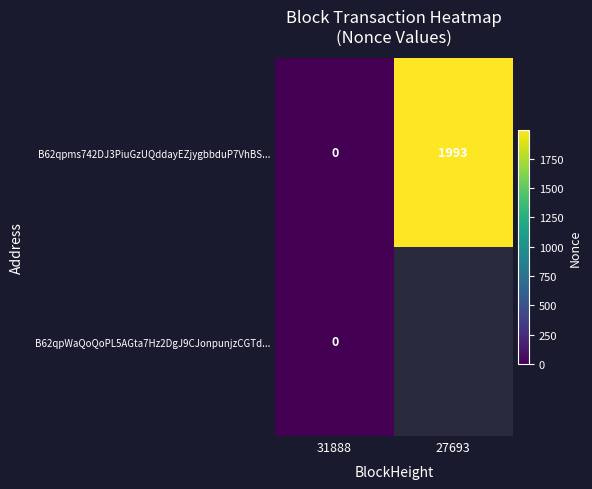

Between 31888 and 27693, which is larger?

27693